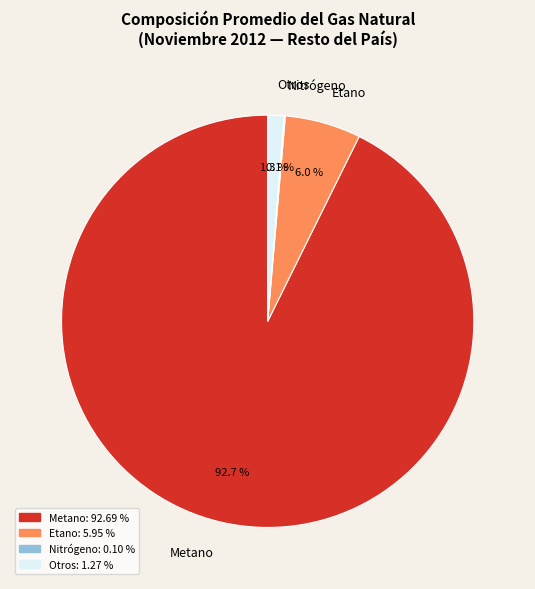

To the nearest percent, what is the difference between the largest and smallest slice percentages?

93%